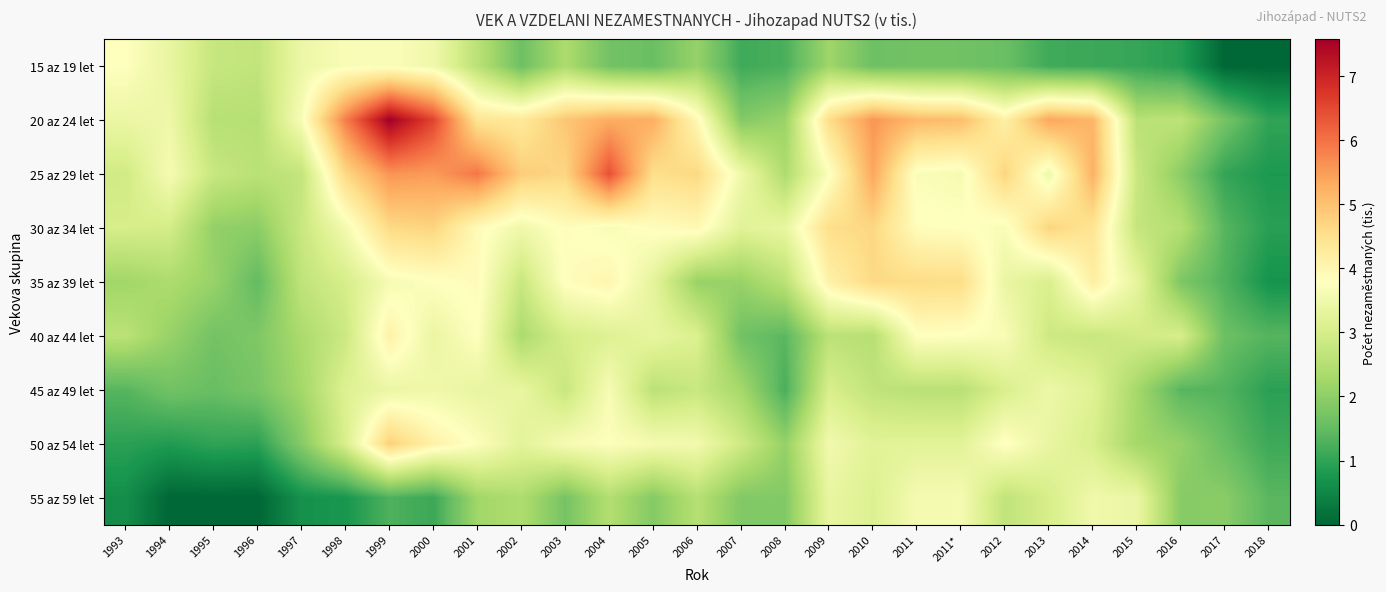

List the series in order of their peak value, lowest first.

55 az 59 let, 45 az 49 let, 15 az 19 let, 40 az 44 let, 35 az 39 let, 30 az 34 let, 50 az 54 let, 25 az 29 let, 20 az 24 let